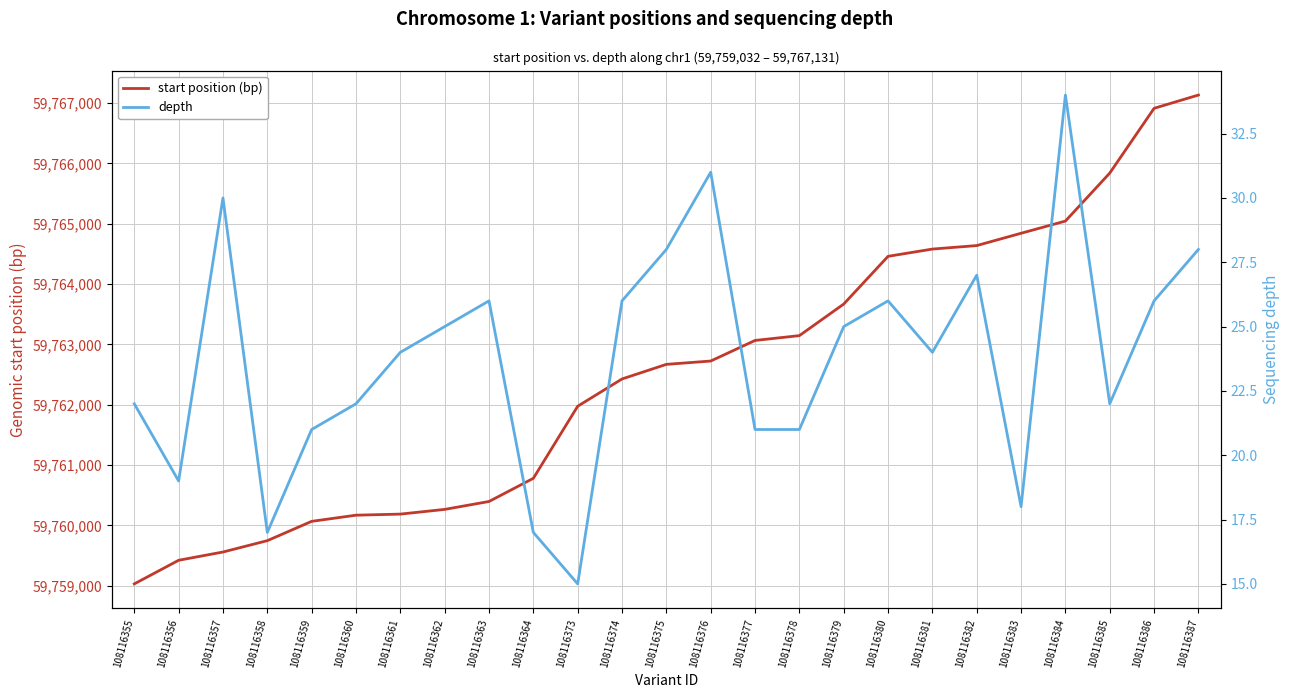

How many values in the start position (bp) series exceed 59762669?

12